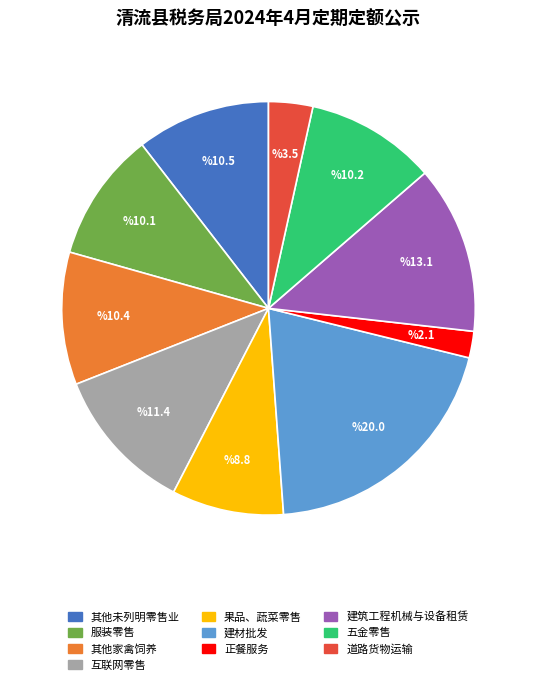

Is there any slice that represents more than half of the pie?

No